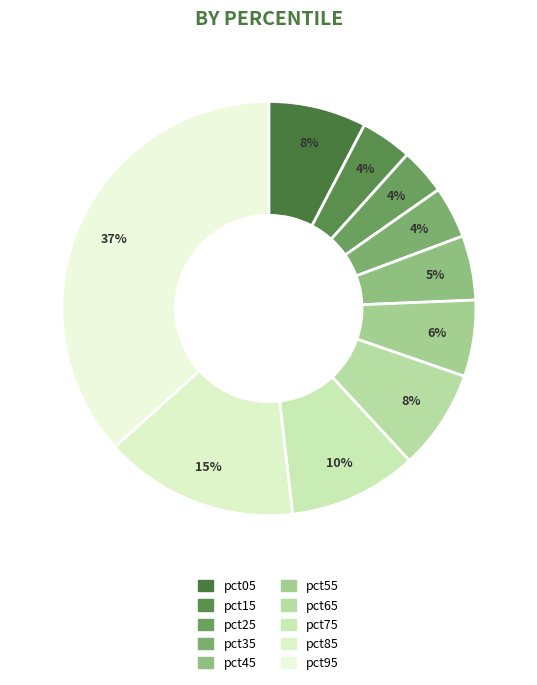

Is pct25 the majority of the pie?

No